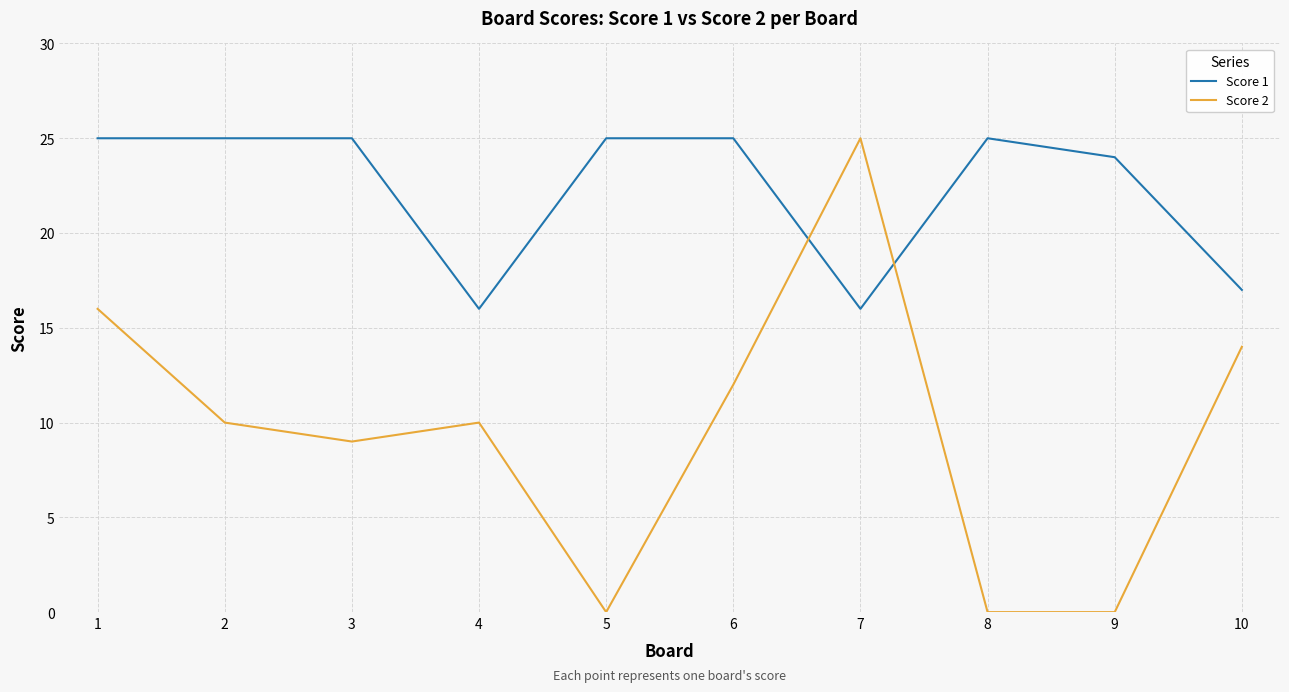

What is the highest value of the Score 2 series?

25